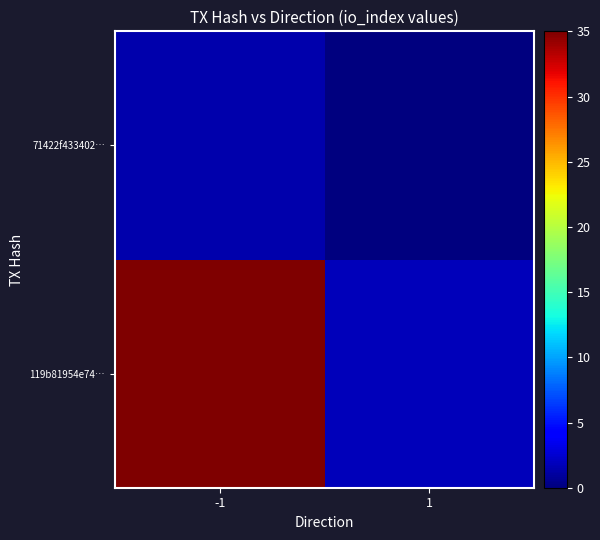

Rank the series by their maximum value, from lowest to highest.

71422f433402…, 119b81954e74…